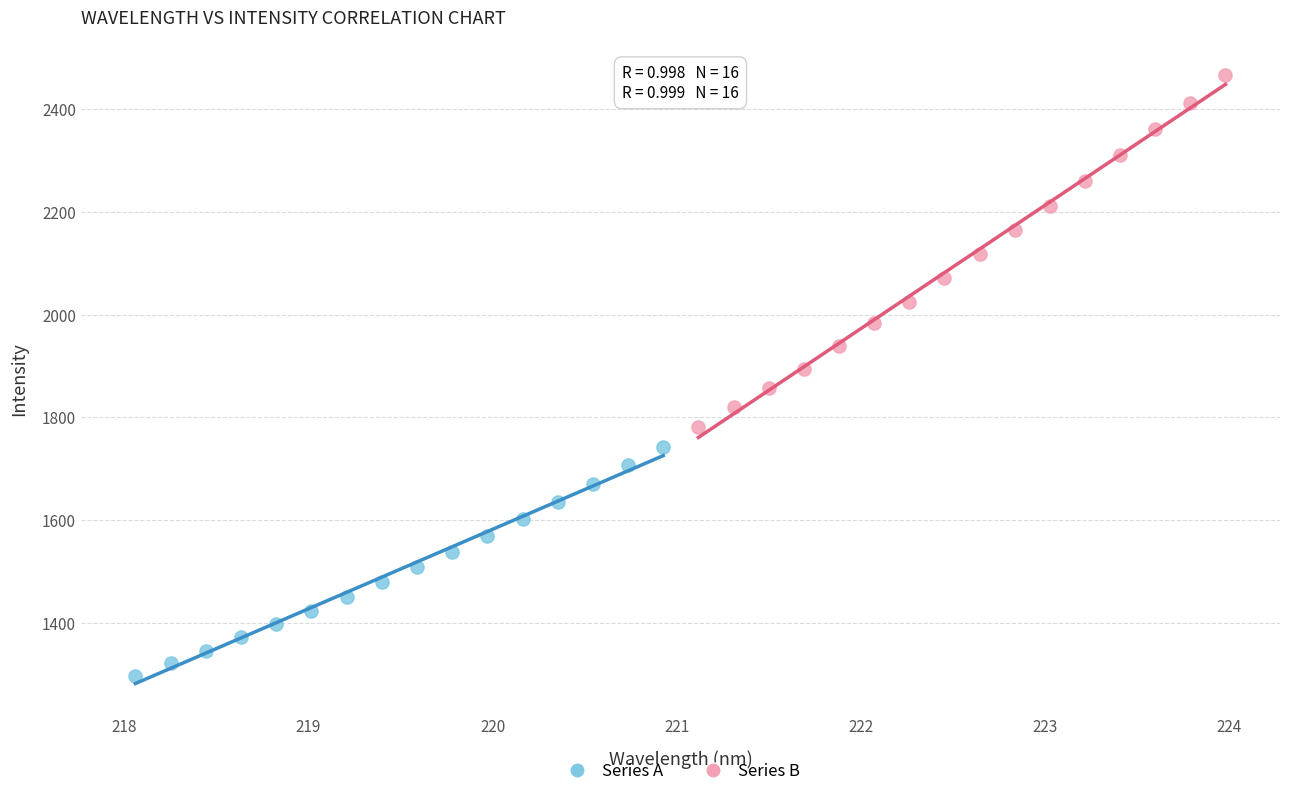

Which series has the widest spread of Y values?

Series B